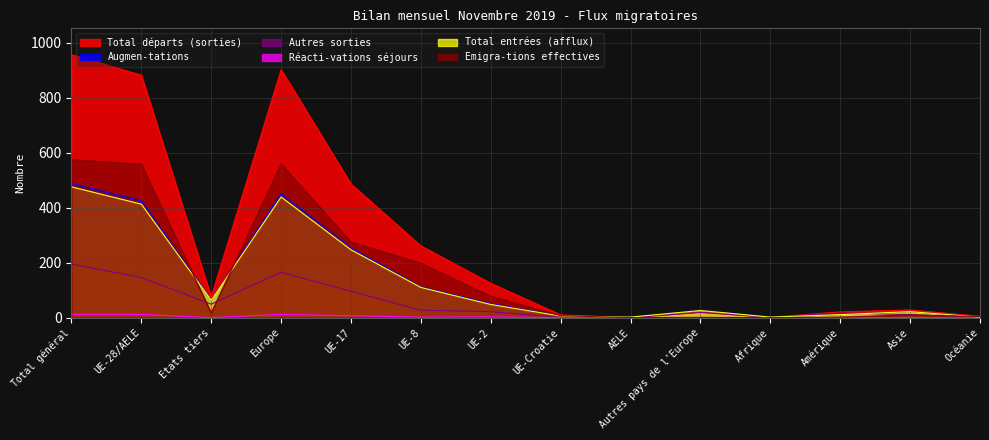

What are all the series names shown in the legend?

Total départs (sorties), Augmen-tations, Autres sorties, Réacti-vations séjours, Total entrées (afflux), Emigra-tions effectives